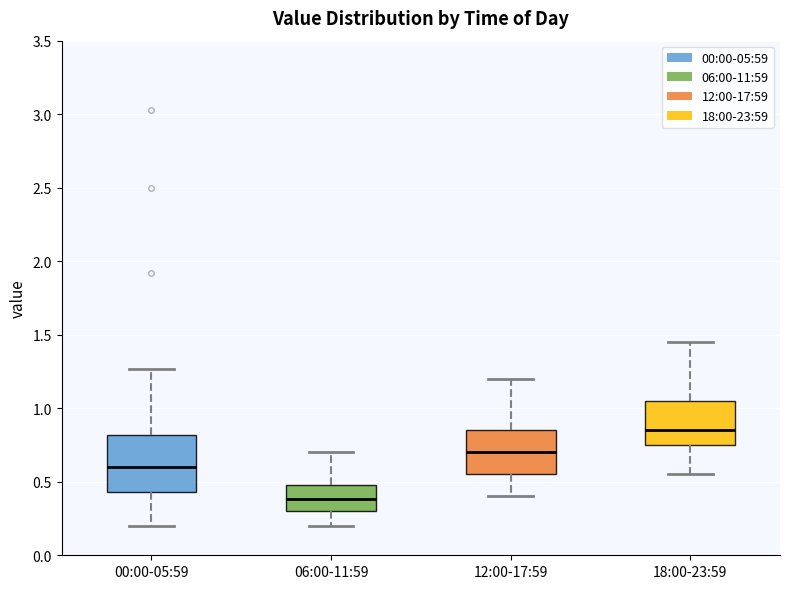

Reading left to right, transcribe this box plot: for each box, give where its median line is, the range the box spans, and where its two whiskers end, as read against the y-axis. The values are not printed on the chart, so give them approximately, as read against the axis.

00:00-05:59: median 0.60, box 0.45 to 0.80, whiskers 0.20 to 1.25
06:00-11:59: median 0.40, box 0.30 to 0.50, whiskers 0.20 to 0.70
12:00-17:59: median 0.70, box 0.55 to 0.85, whiskers 0.40 to 1.20
18:00-23:59: median 0.85, box 0.75 to 1.05, whiskers 0.55 to 1.45